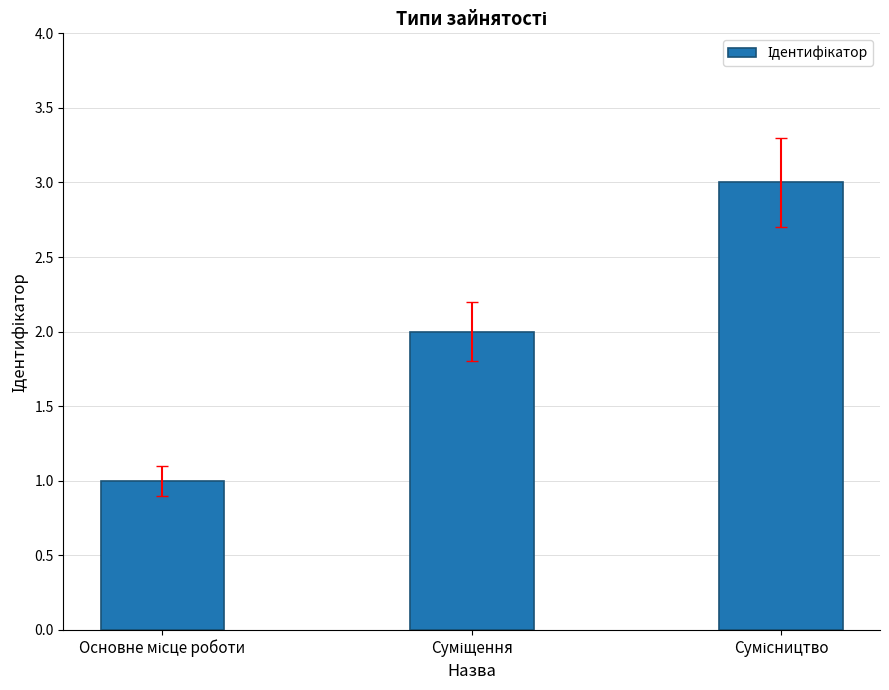

What is the value of the 2nd bar from the left?

2